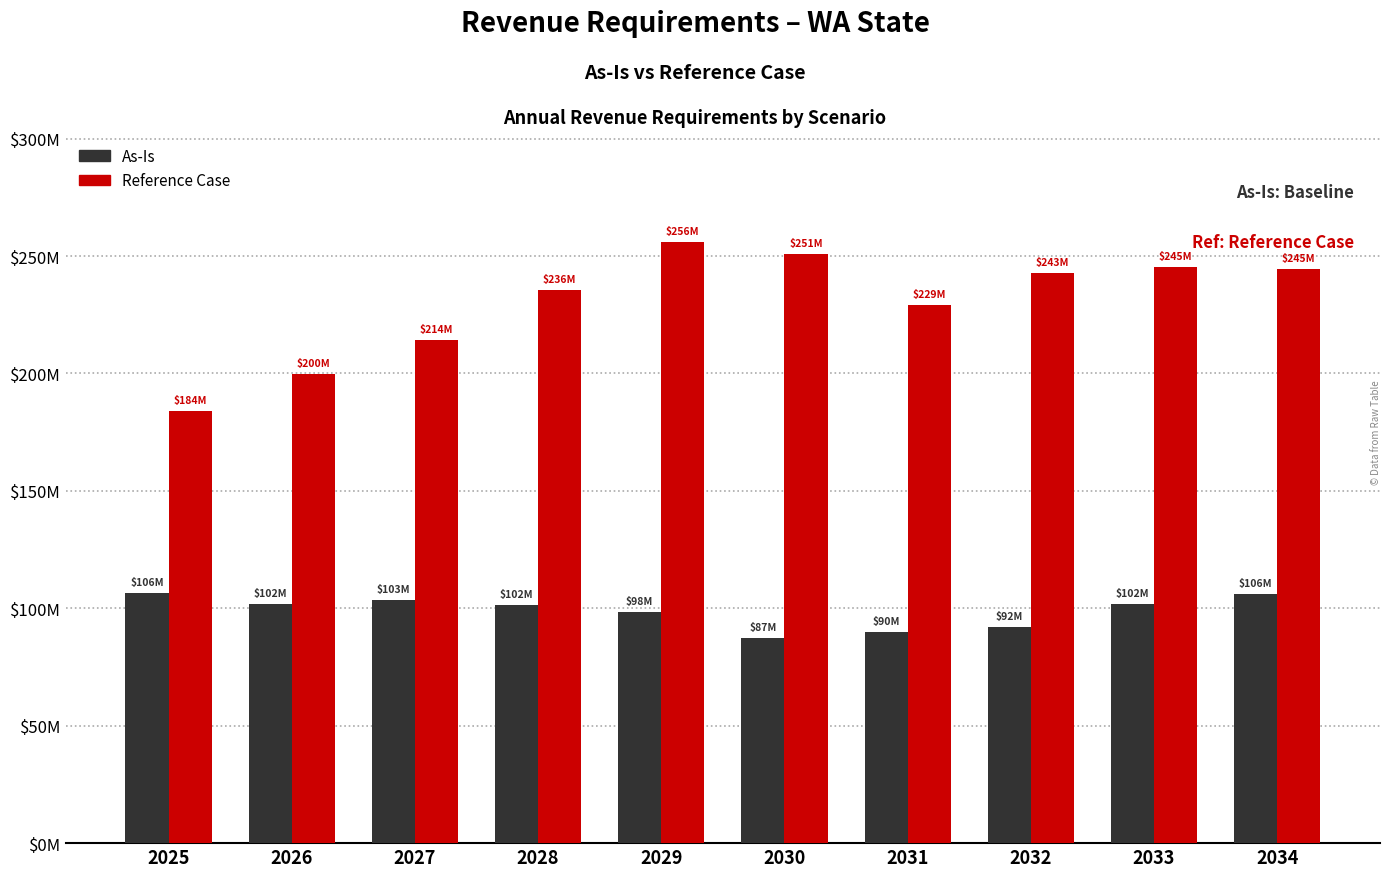

What is the value of the Reference Case bar at the 7th from the left?

229329561.8